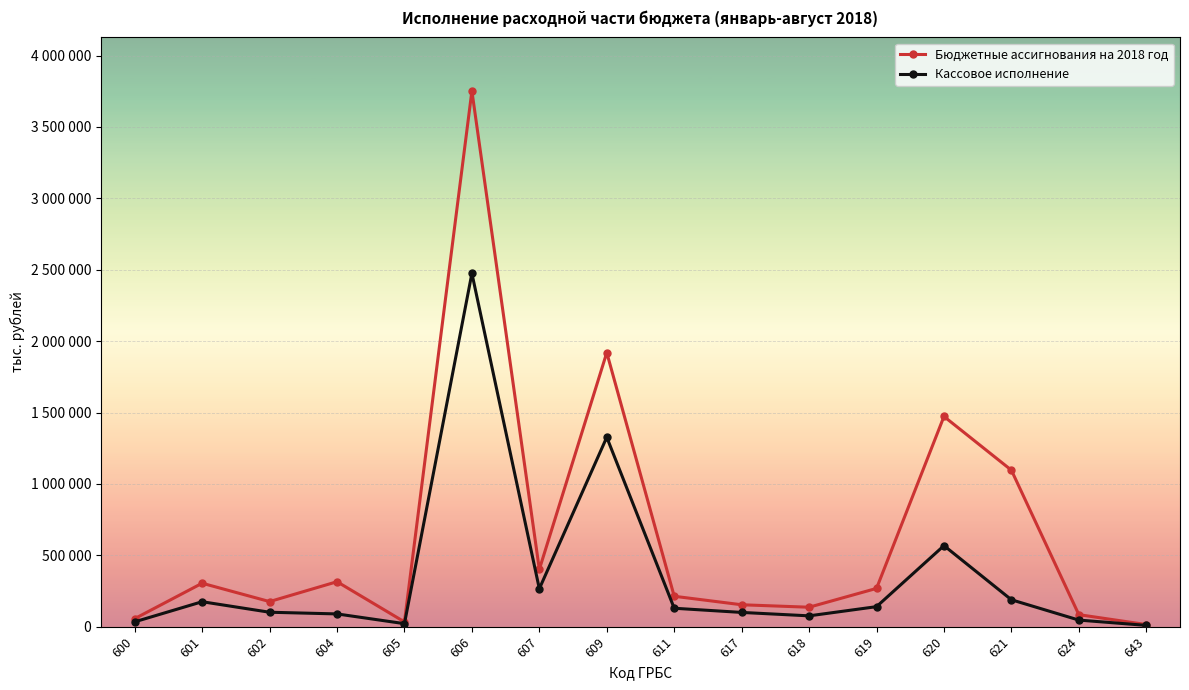

What are all the series names shown in the legend?

Бюджетные ассигнования на 2018 год, Кассовое исполнение